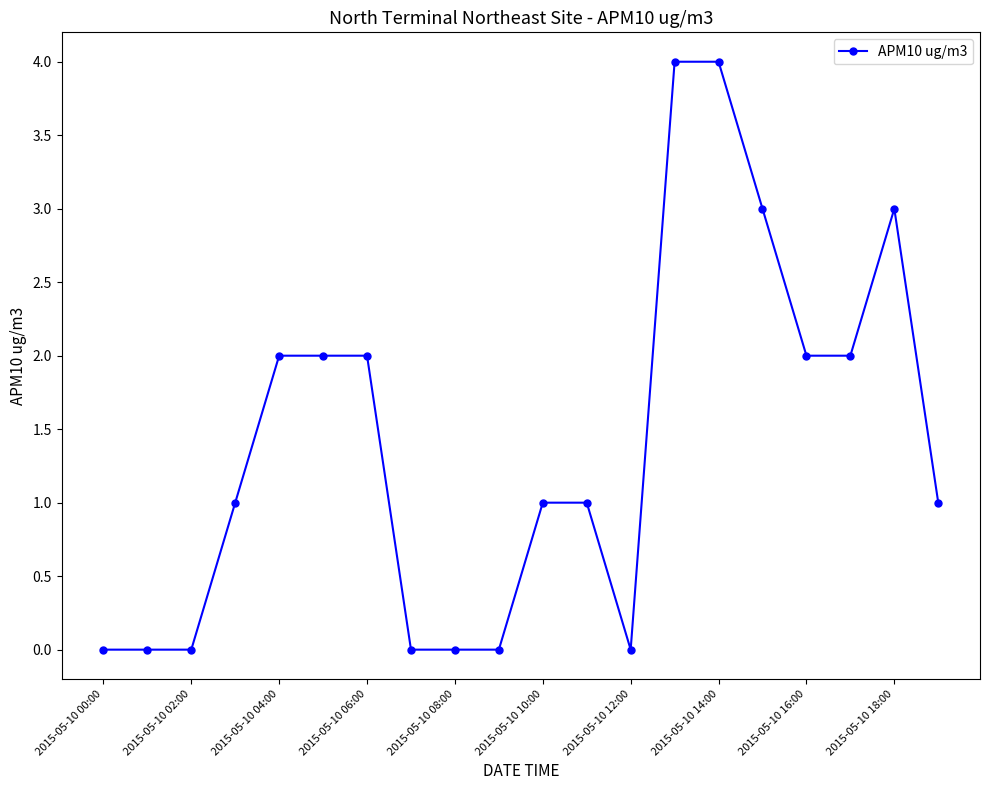

What is the difference between the second highest and second lowest values?

4